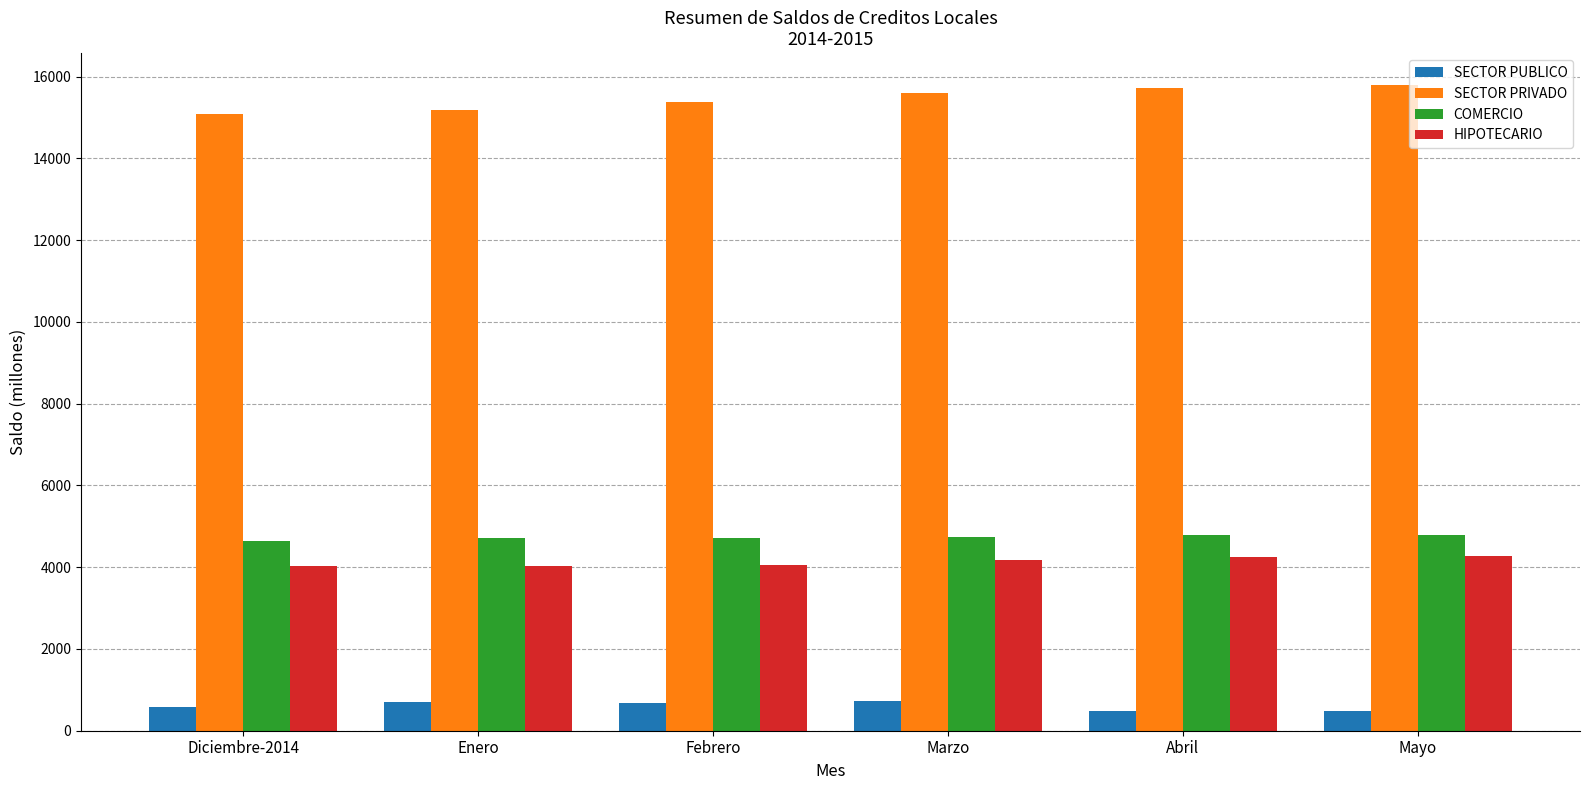

What value does the SECTOR PRIVADO series have at Enero?

15192.8